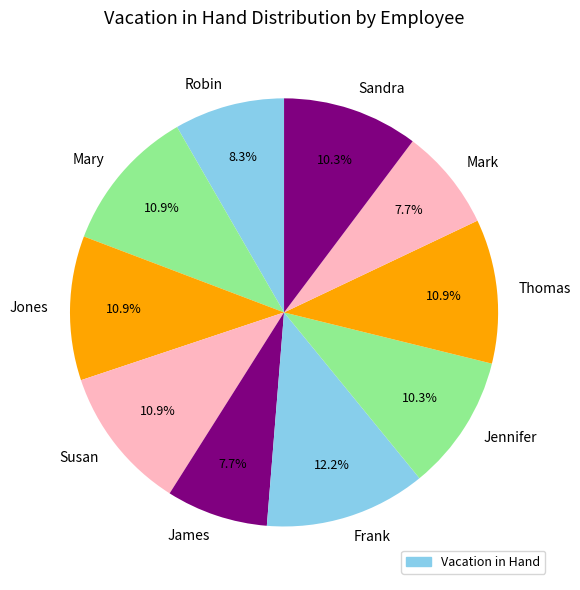

Approximately how many times larger is the value at Mary compared to Susan?

1.0